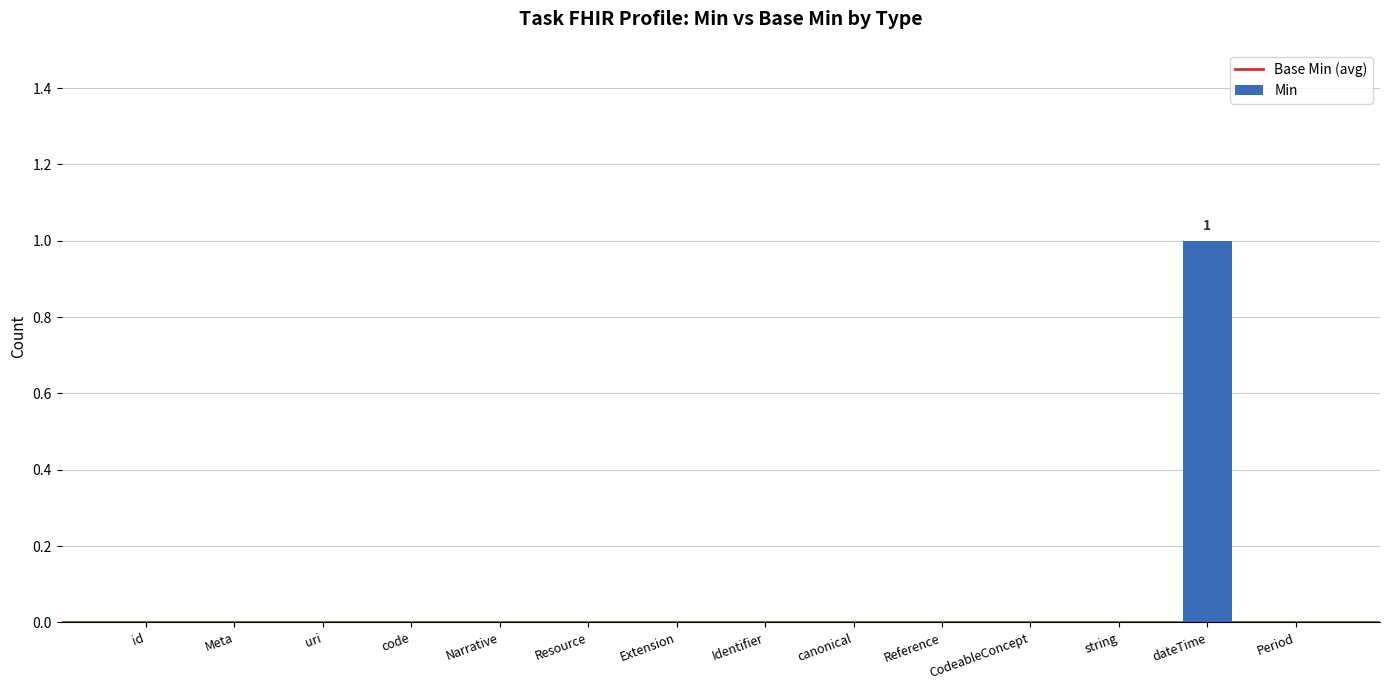

How many series are shown in this chart?

1